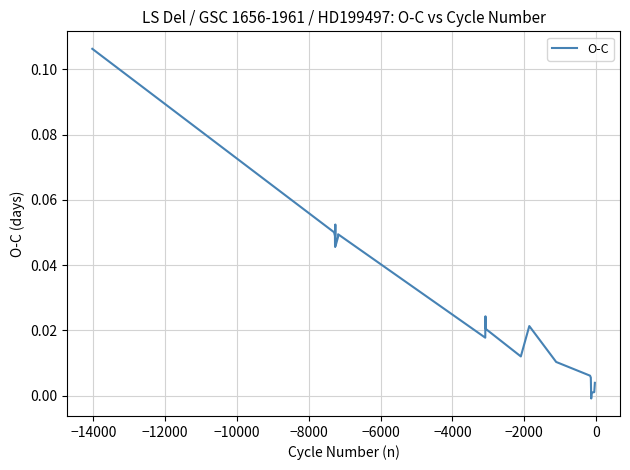

How many values exceed 0?

19